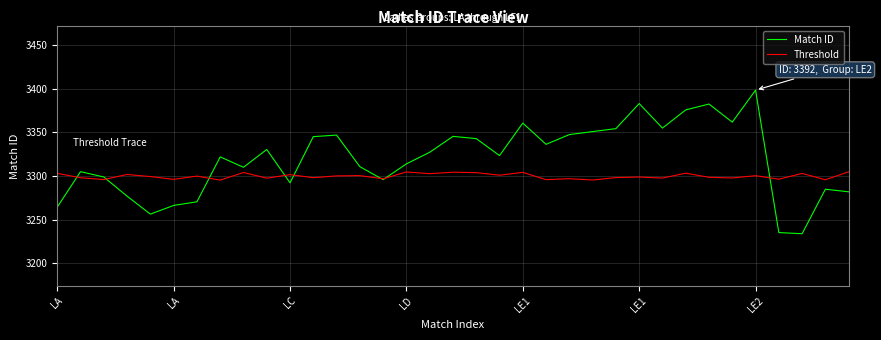

Which series has the largest total across all categories?

Match ID